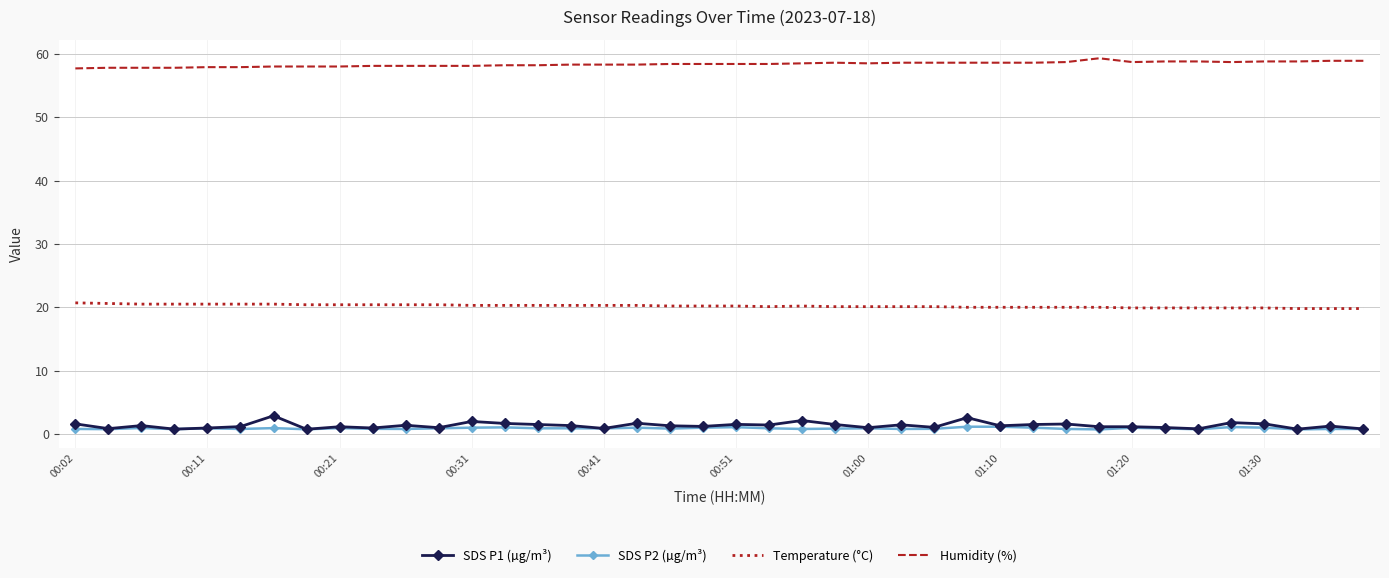

What is the average value of the SDS P2 (µg/m³) series?

0.9